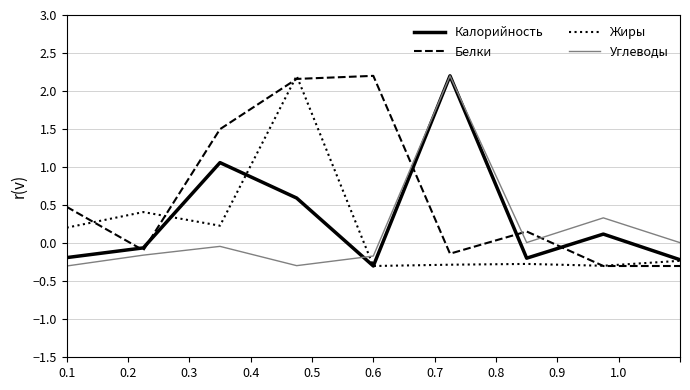

Which series has the largest total across all categories?

Белки